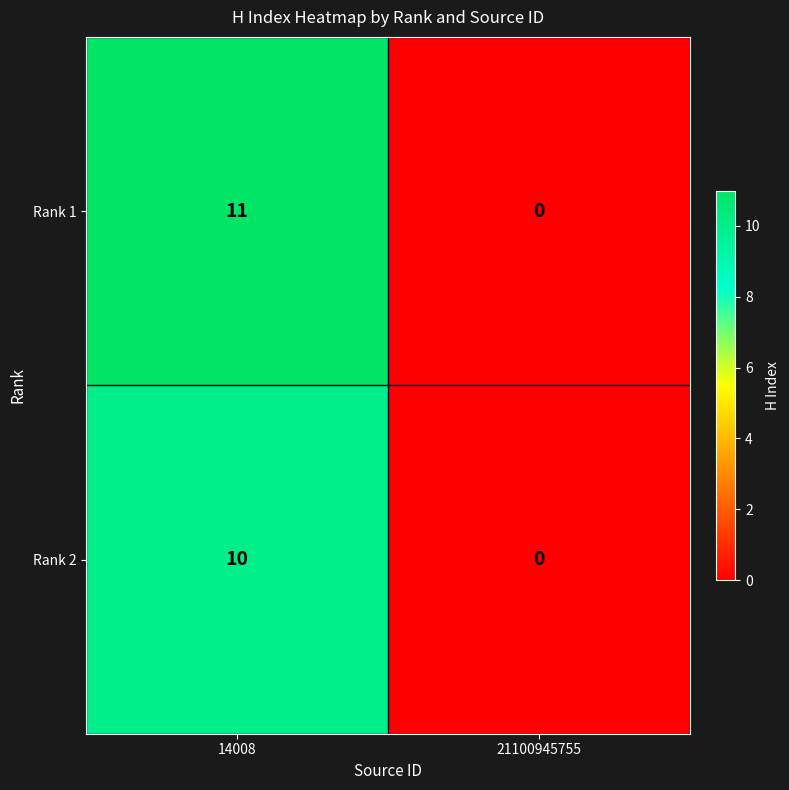

The value of Rank 2 at 21100945755 is 0. True or false?

True